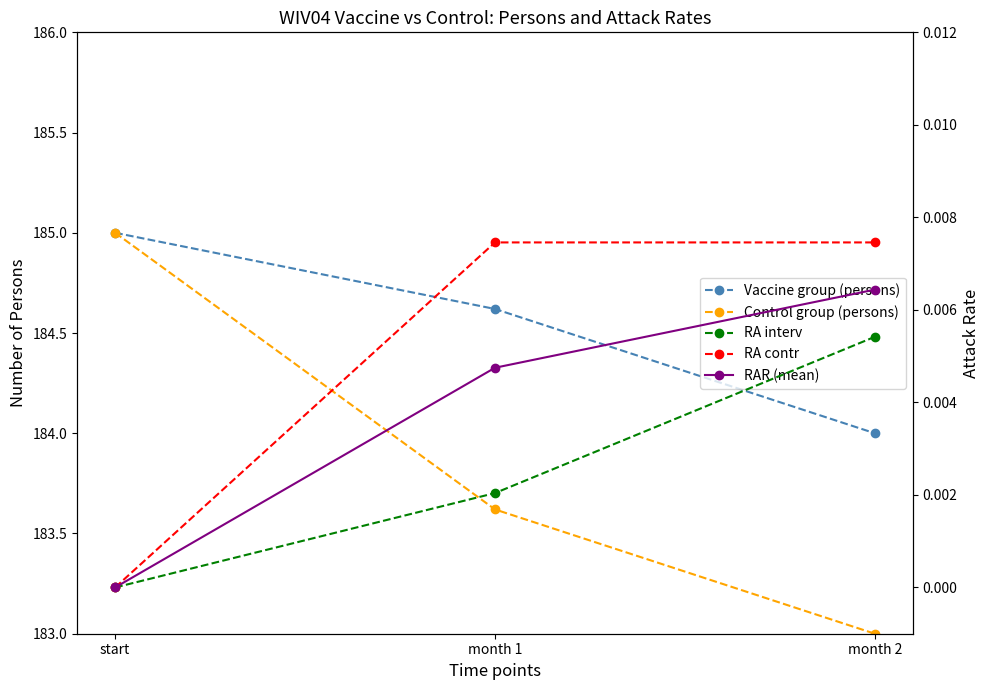

At how many categories does at least one series exceed 97?

3